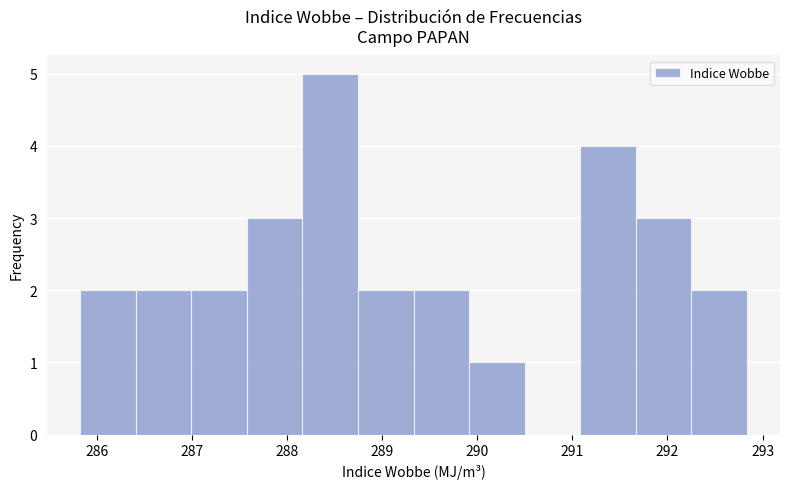

How tall is the bar that spans 289.3 to 289.9 on the x-axis? Neither the bar edges nor the heights are printed on the chart, so give them approximately, as read against the axes.

2